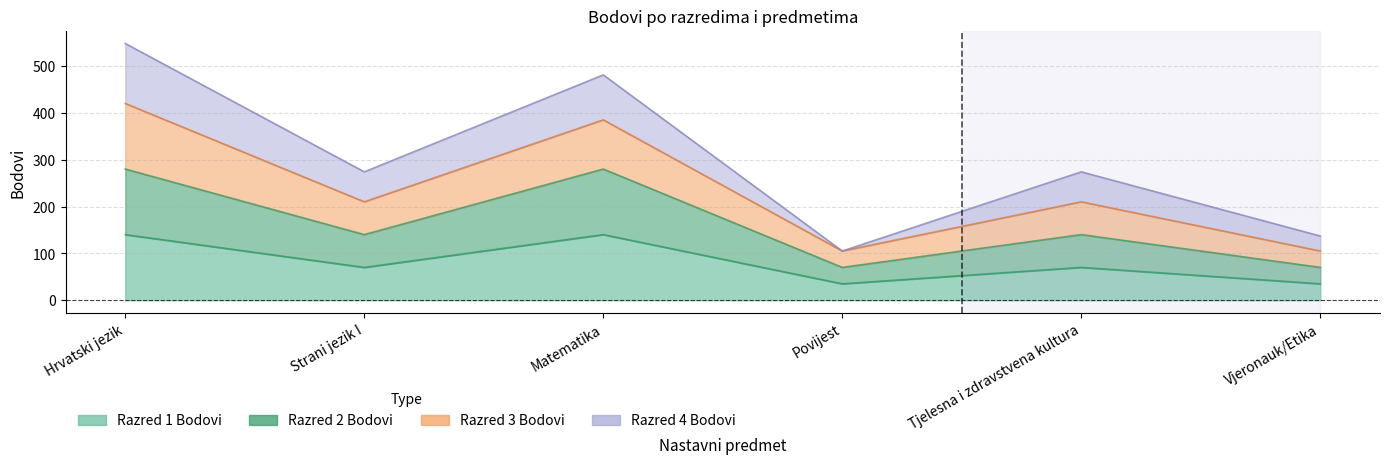

True or false: Razred 2 Bodovi and Razred 3 Bodovi intersect in this chart.

False